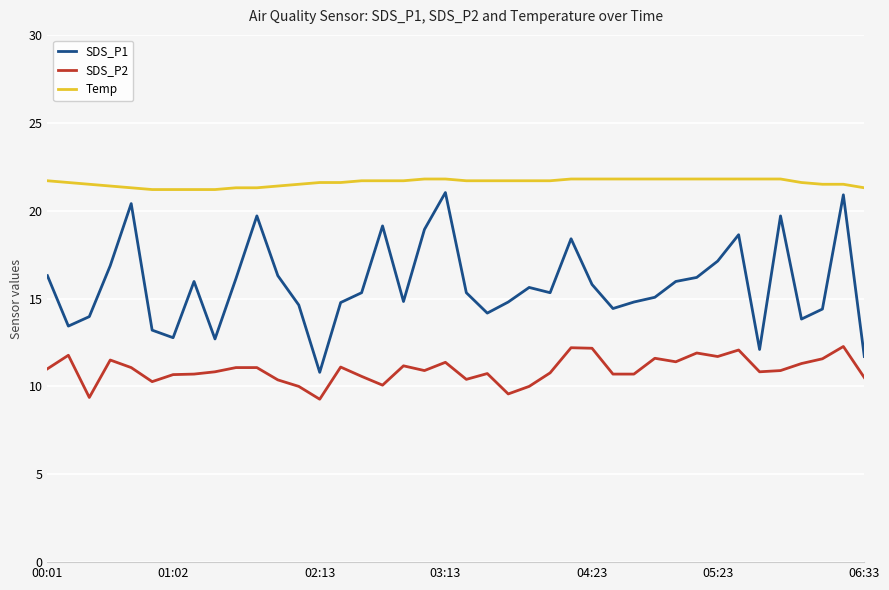

How many lines are shown in the chart?

3